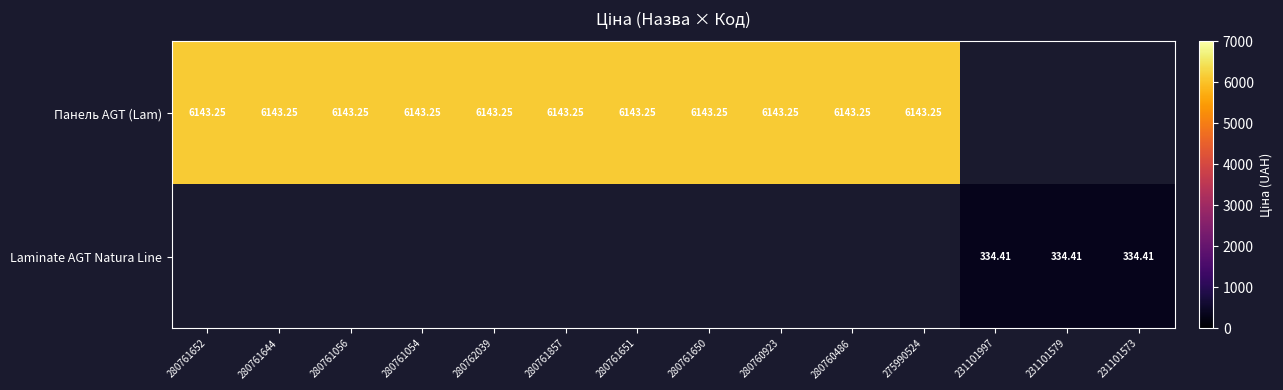

What is the maximum value shown in the chart?

6143.2